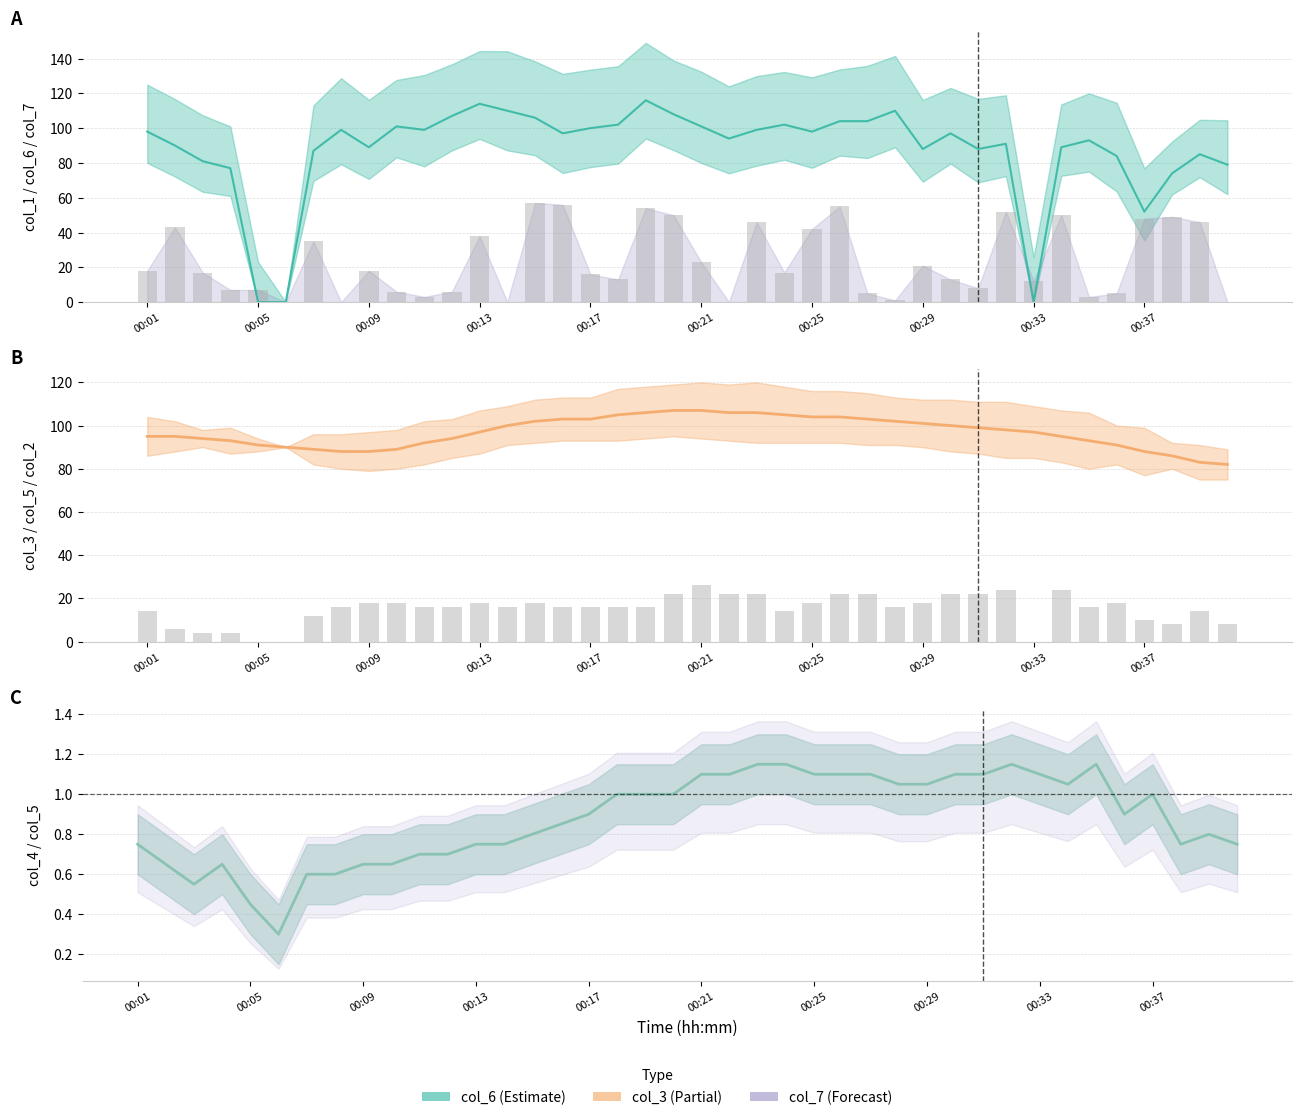

At which category is the sum across all series the highest?

18